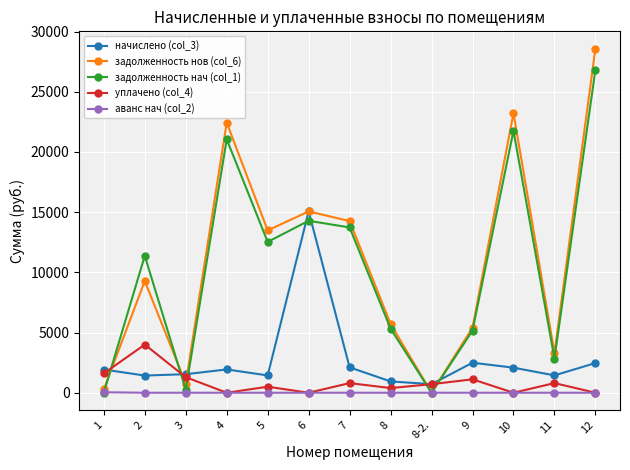

True or false: начислено (col_3) and аванс нач (col_2) intersect in this chart.

False